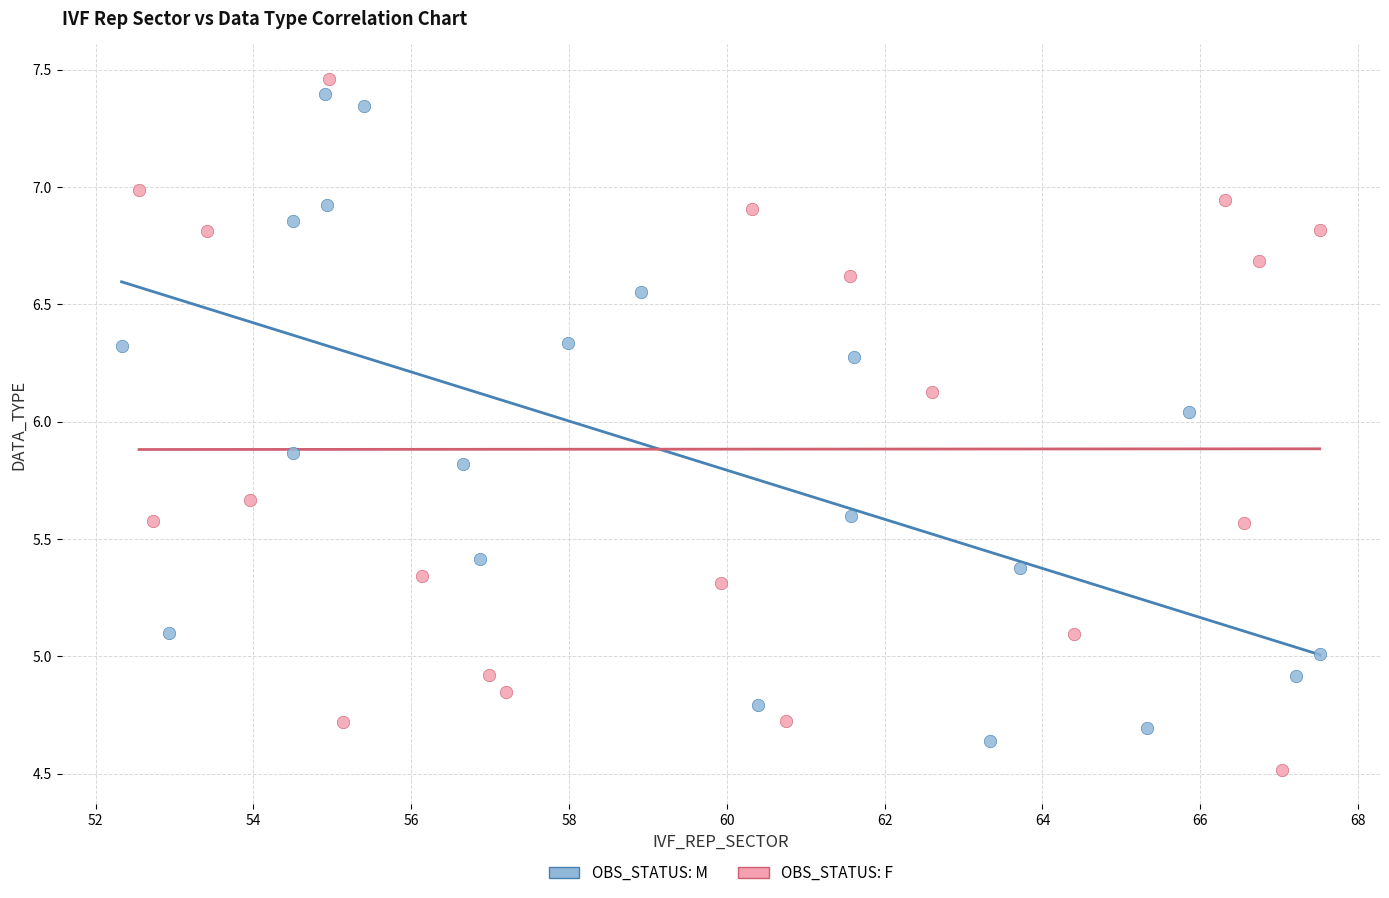

What are all the series names shown in the legend?

OBS_STATUS: M, OBS_STATUS: F